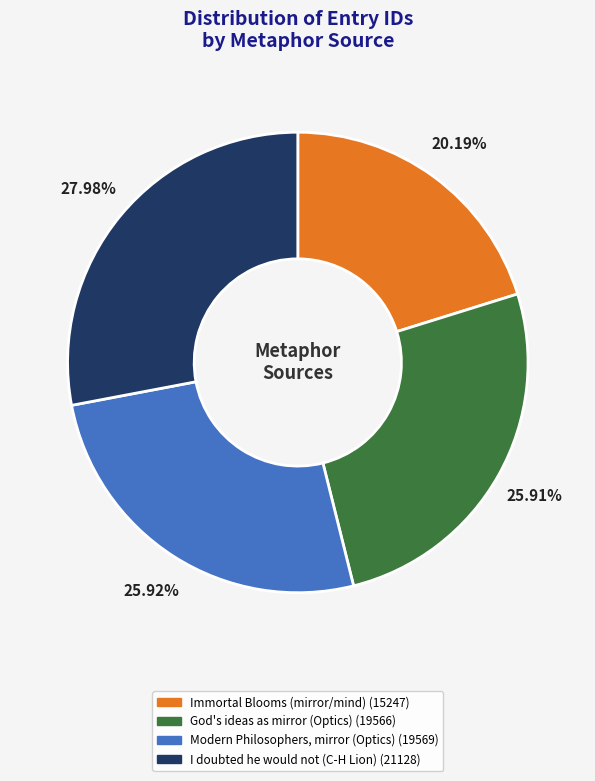

To the nearest percent, what is the difference between the I doubted he would not (C-H Lion) and God's ideas as mirror (Optics) slice percentages?

2%